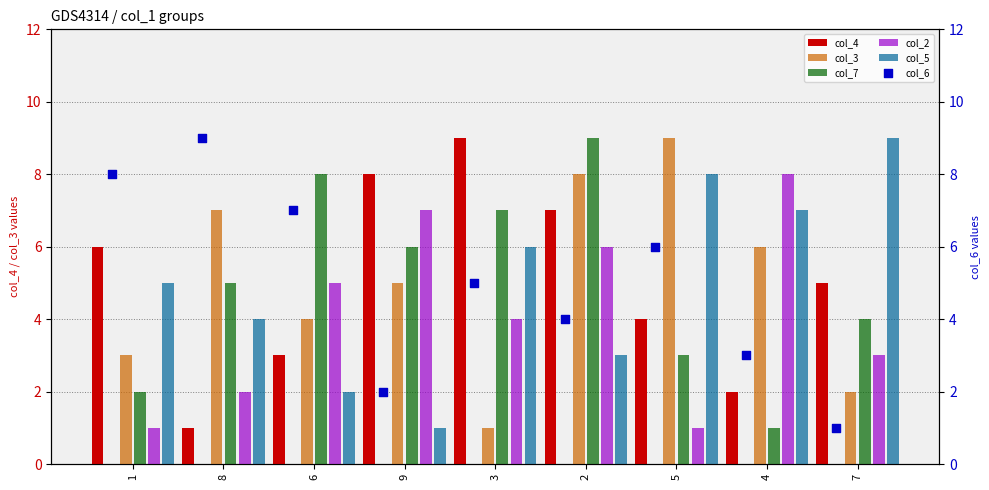

Which series has the largest Y range (max minus min)?

col_4